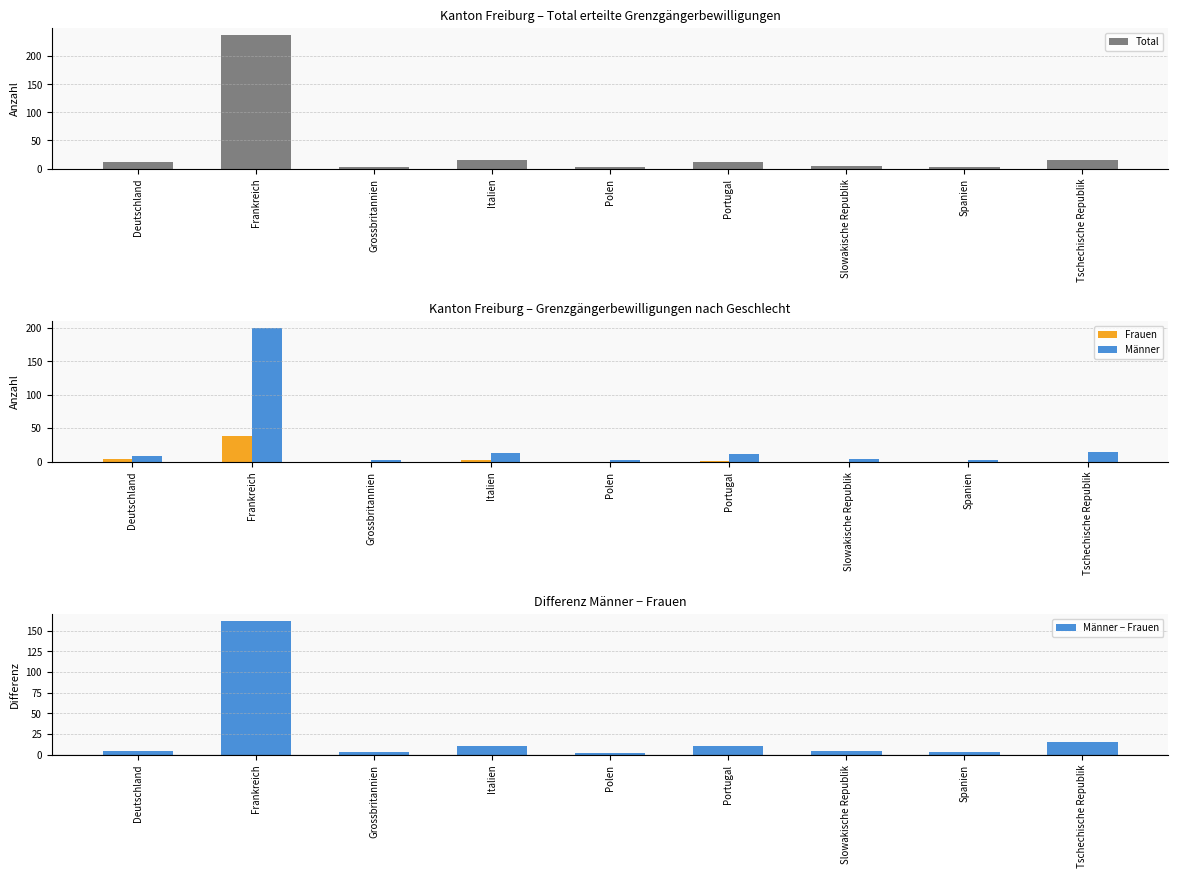

What is the total value across all series at Grossbritannien?

9